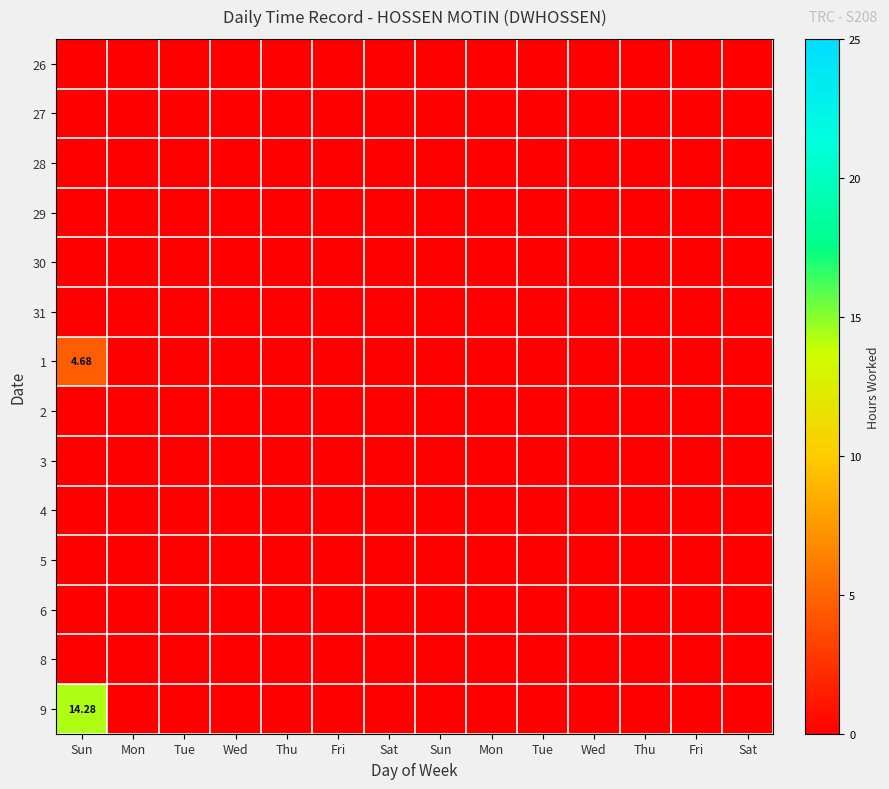

Between Fri and Sat, which series saw the biggest shift?

26